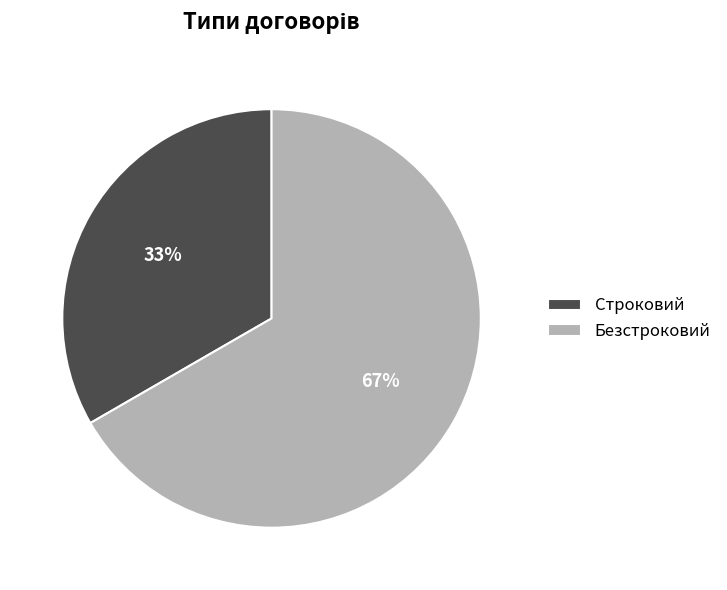

Approximately how many times larger is the value at Строковий compared to Безстроковий?

0.5